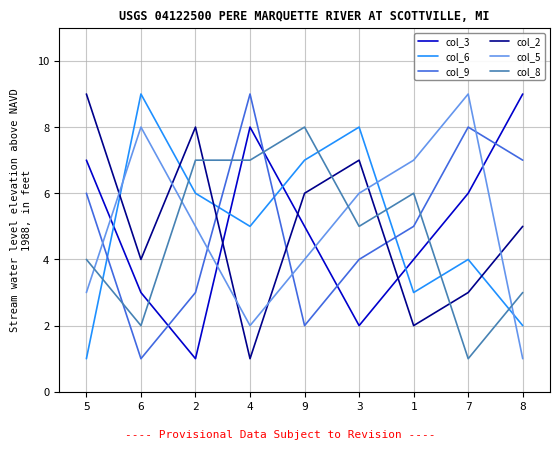

The col_8 series shows 5 at 3. True or false?

True